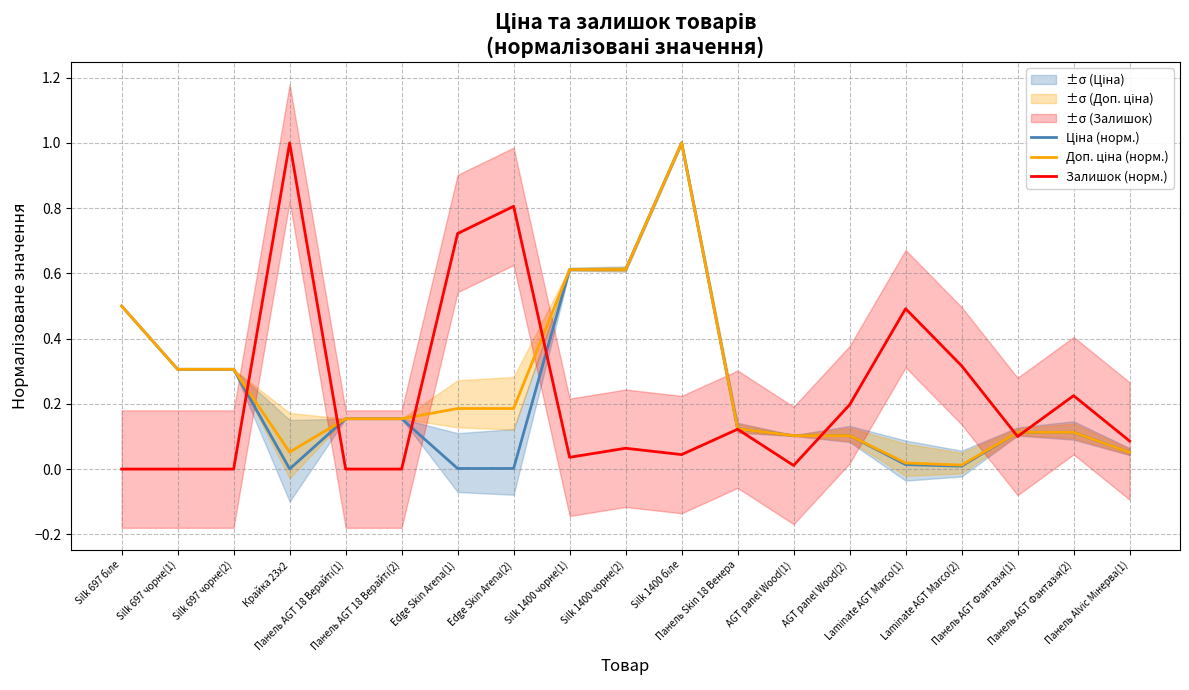

Reading right to left, list all the values displayed in this chart.

Ціна (норм.): Панель Alvic Мінерва(1)=0.1	Панель AGT Фантазія(2)=0.1	Панель AGT Фантазія(1)=0.1	Laminate AGT Marco(2)=0.0	Laminate AGT Marco(1)=0.0	AGT panel Wood(2)=0.1	AGT panel Wood(1)=0.1	Панель Skin 18 Венера=0.1	Silk 1400 біле=1.0	Silk 1400 чорне(2)=0.6	Silk 1400 чорне(1)=0.6	Edge Skin Arena(2)=0.0	Edge Skin Arena(1)=0.0	Панель AGT 18 Верайті(2)=0.2	Панель AGT 18 Верайті(1)=0.2	Крайка 23x2=0.0	Silk 697 чорне(2)=0.3	Silk 697 чорне(1)=0.3	Silk 697 біле=0.5
Доп. ціна (норм.): Панель Alvic Мінерва(1)=0.1	Панель AGT Фантазія(2)=0.1	Панель AGT Фантазія(1)=0.1	Laminate AGT Marco(2)=0.0	Laminate AGT Marco(1)=0.0	AGT panel Wood(2)=0.1	AGT panel Wood(1)=0.1	Панель Skin 18 Венера=0.1	Silk 1400 біле=1.0	Silk 1400 чорне(2)=0.6	Silk 1400 чорне(1)=0.6	Edge Skin Arena(2)=0.2	Edge Skin Arena(1)=0.2	Панель AGT 18 Верайті(2)=0.2	Панель AGT 18 Верайті(1)=0.2	Крайка 23x2=0.1	Silk 697 чорне(2)=0.3	Silk 697 чорне(1)=0.3	Silk 697 біле=0.5
Залишок (норм.): Панель Alvic Мінерва(1)=0.1	Панель AGT Фантазія(2)=0.2	Панель AGT Фантазія(1)=0.1	Laminate AGT Marco(2)=0.3	Laminate AGT Marco(1)=0.5	AGT panel Wood(2)=0.2	AGT panel Wood(1)=0.0	Панель Skin 18 Венера=0.1	Silk 1400 біле=0.0	Silk 1400 чорне(2)=0.1	Silk 1400 чорне(1)=0.0	Edge Skin Arena(2)=0.8	Edge Skin Arena(1)=0.7	Панель AGT 18 Верайті(2)=0.0	Панель AGT 18 Верайті(1)=0.0	Крайка 23x2=1.0	Silk 697 чорне(2)=0.0	Silk 697 чорне(1)=0.0	Silk 697 біле=0.0